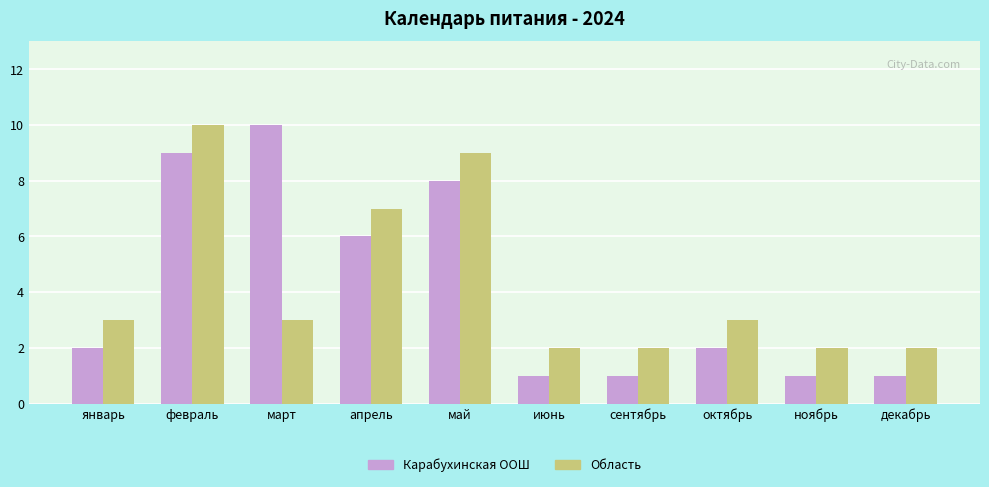

Count the Область values in the range 2 to 7.

8